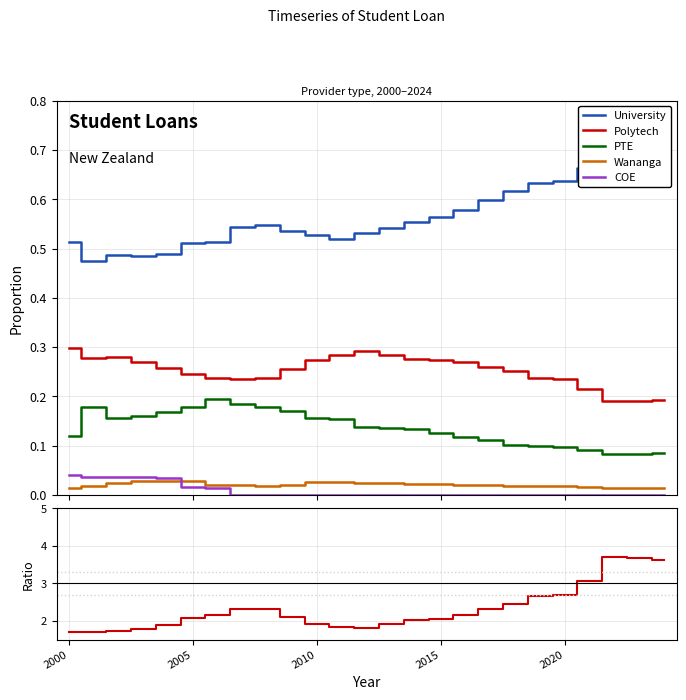

Which series has the widest spread of values?

Univ/Polytech ratio